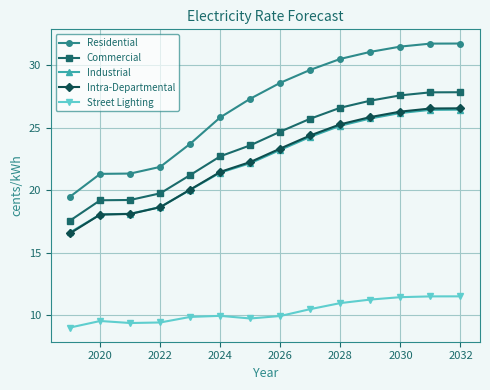

What is the minimum value for Street Lighting?

9.0